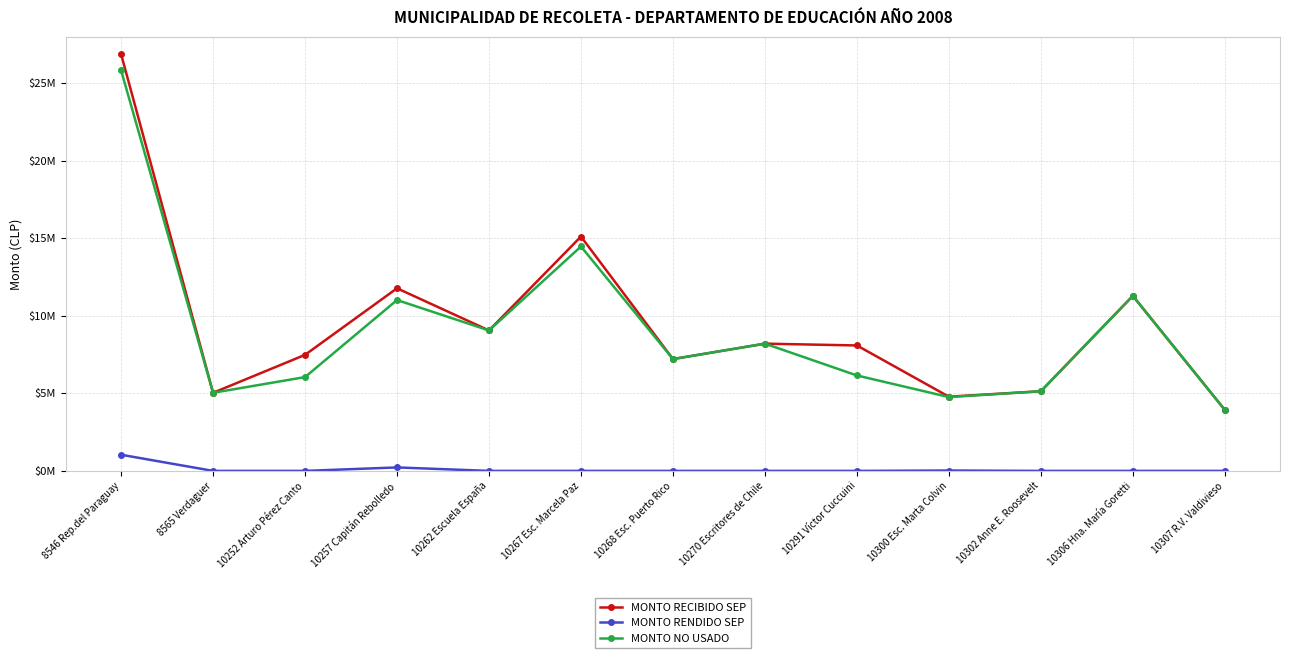

Where is MONTO NO USADO nearest to the value 14887169?

10267 Esc. Marcela Paz